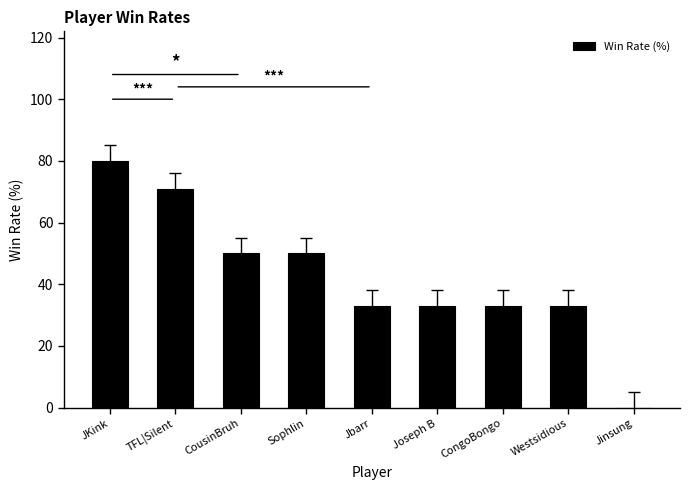

How many positive values are there?

8